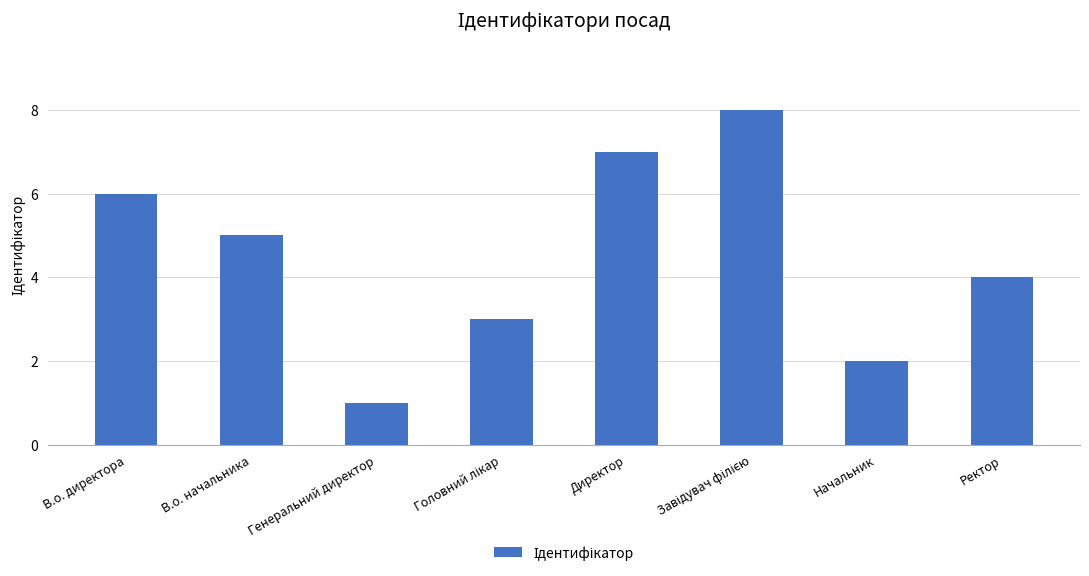

Which category has the lowest value across all series?

Генеральний директор